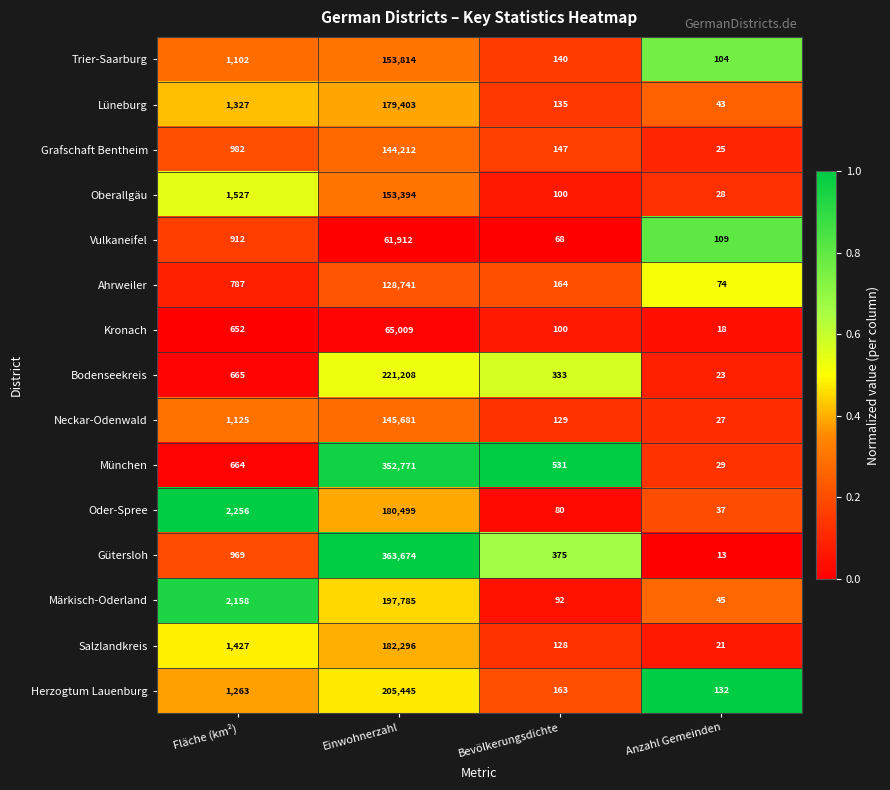

What is the difference between the Oder-Spree values at Fläche (km²) and Bevölkerungsdichte?

2176